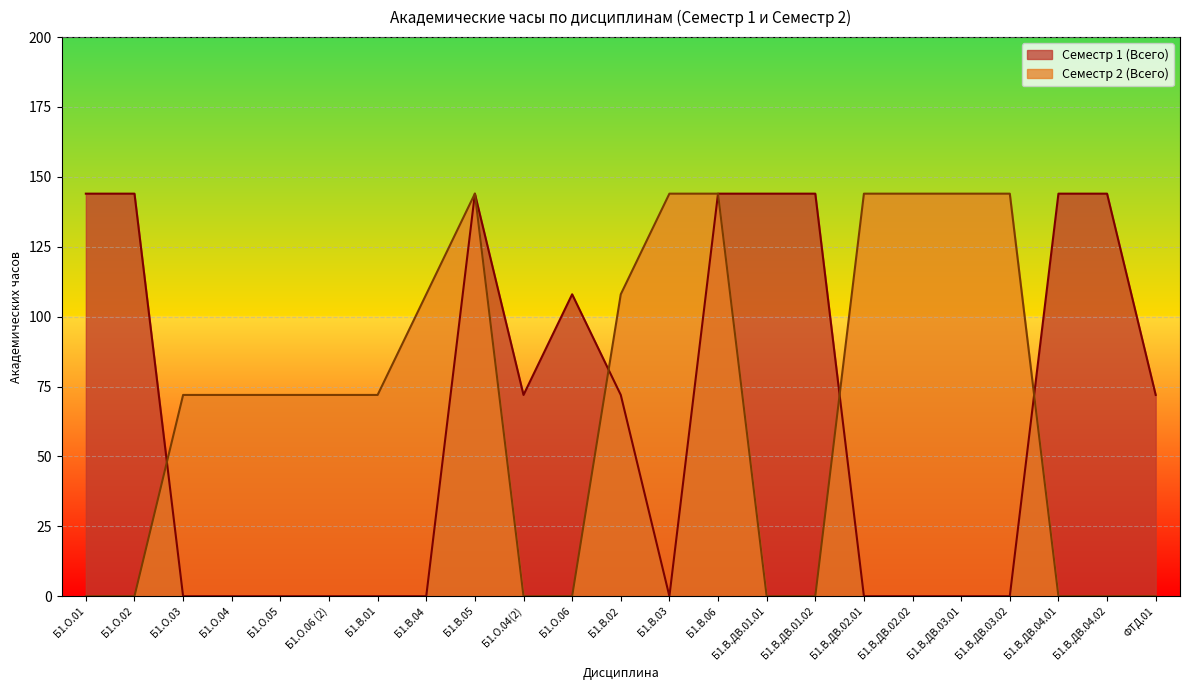

Which series has the largest range (max minus min)?

Семестр 1 (Всего)